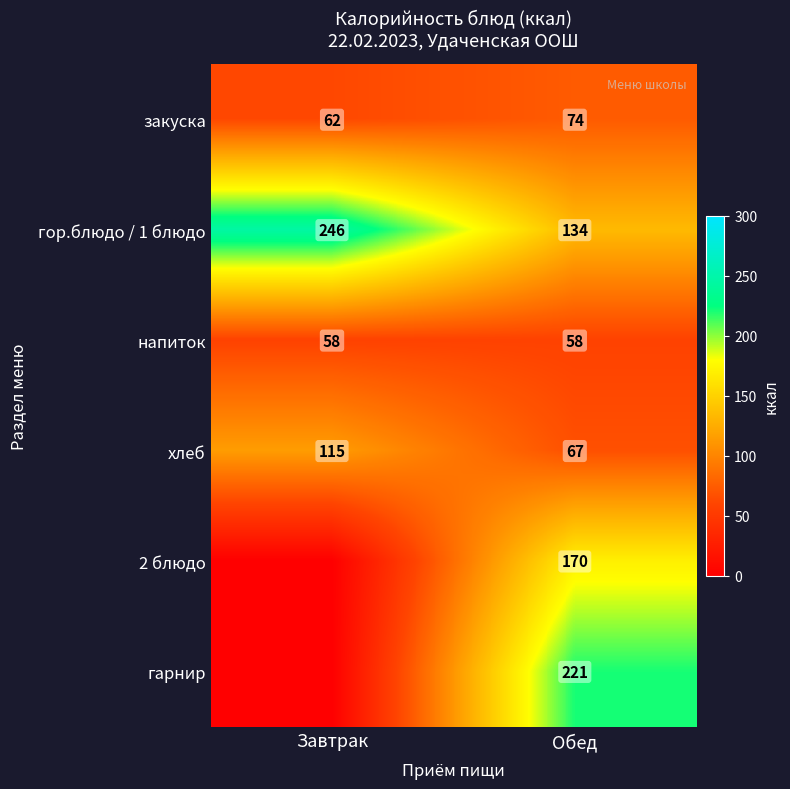

How many series are shown in this chart?

6